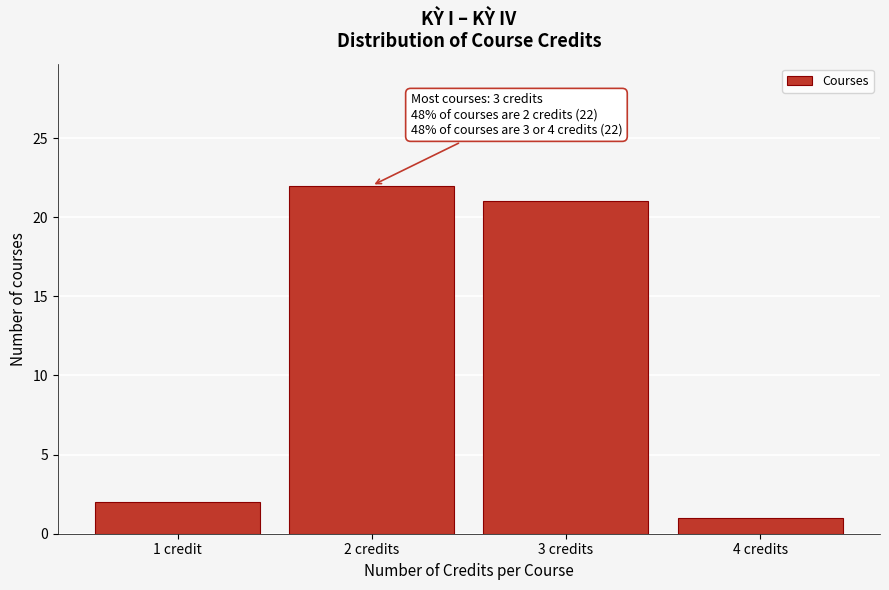

Reading right to left, what are all the values shown in this chart?

4 credits=1	3 credits=21	2 credits=22	1 credit=2